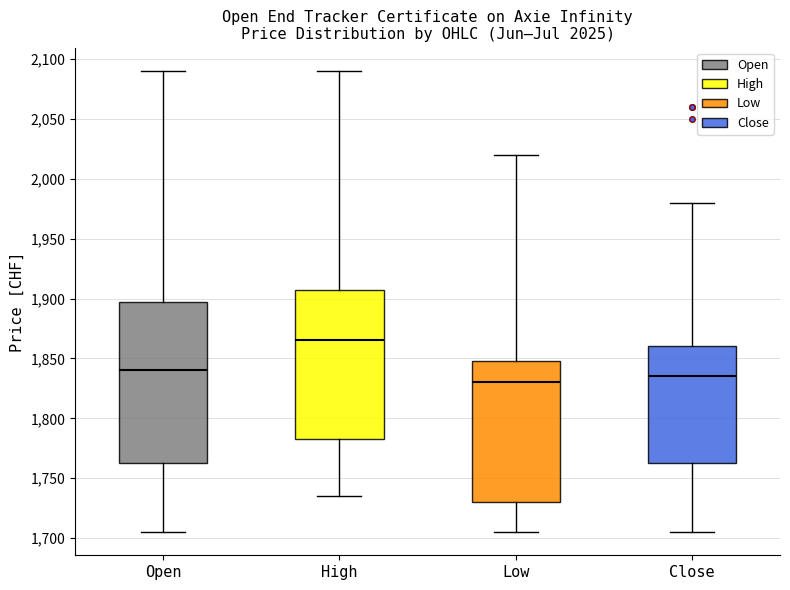

Which box is the tallest, from its lower edge to its upper edge?

Open